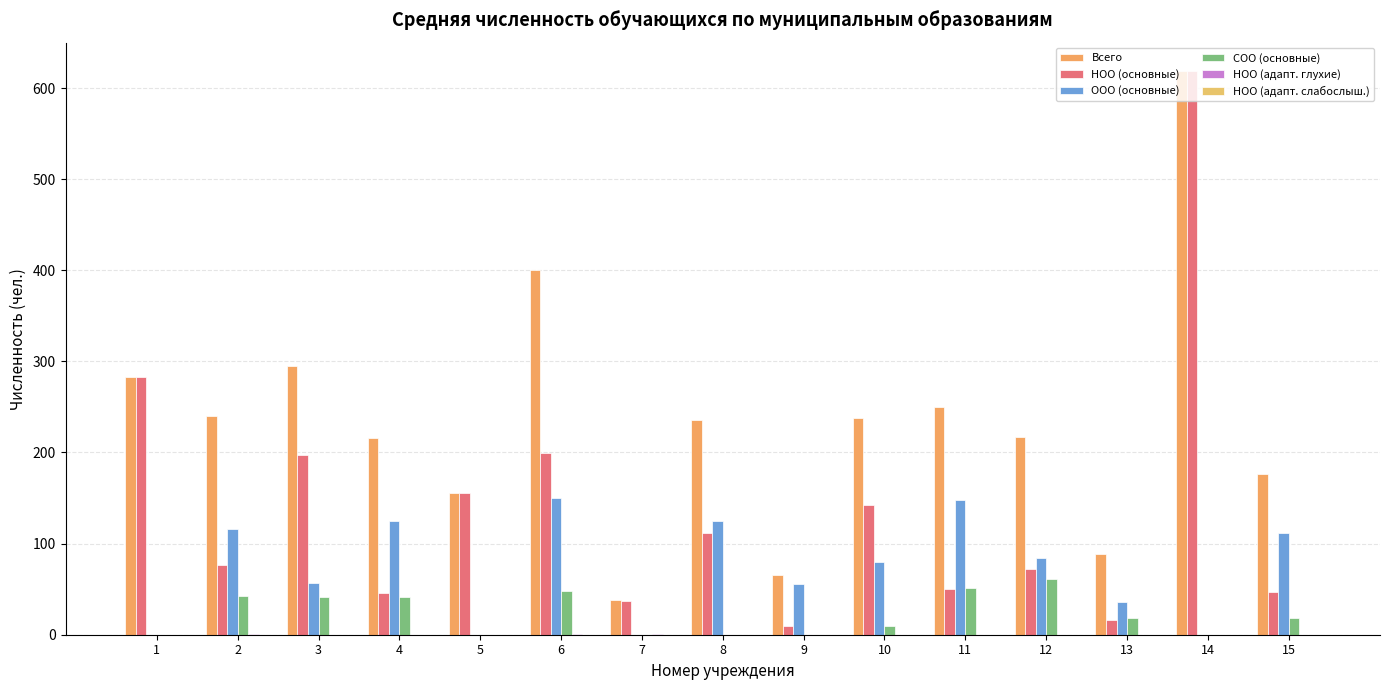

Are the bars grouped side by side (vs. stacked)?

Yes